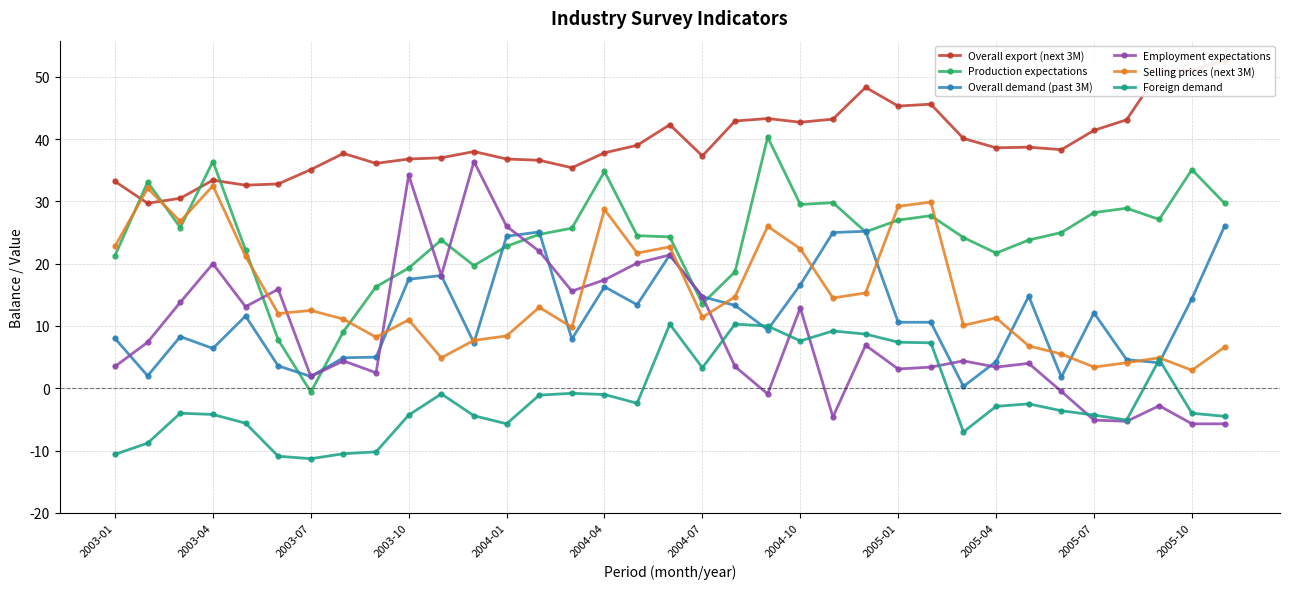

How many data points in Employment expectations are above 4?

19